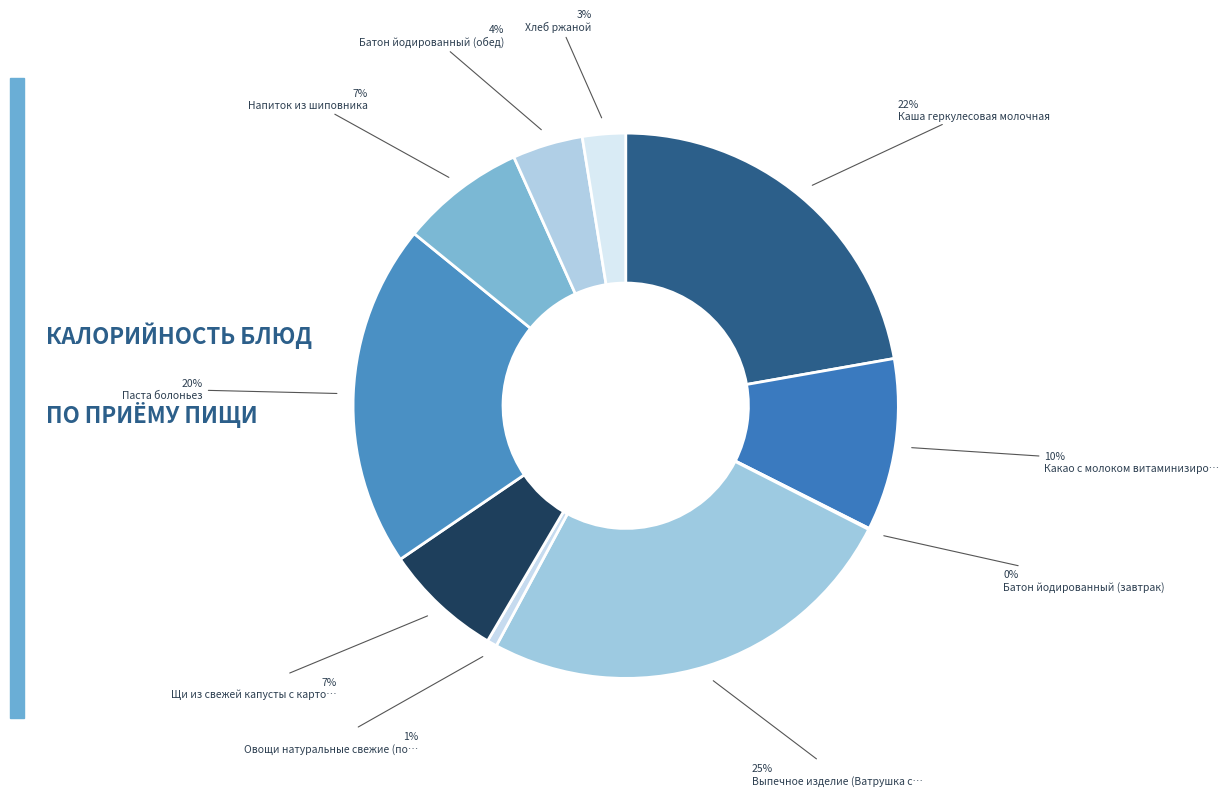

Rank the categories by value from highest to lowest.

Выпечное изделие (Ватрушка с творогом), Каша геркулесовая молочная, Паста болоньез, Какао с молоком витаминизированный, Напиток из шиповника, Щи из свежей капусты с картофелем, Батон йодированный (обед), Хлеб ржаной, Овощи натуральные свежие (помидор), Батон йодированный (завтрак)